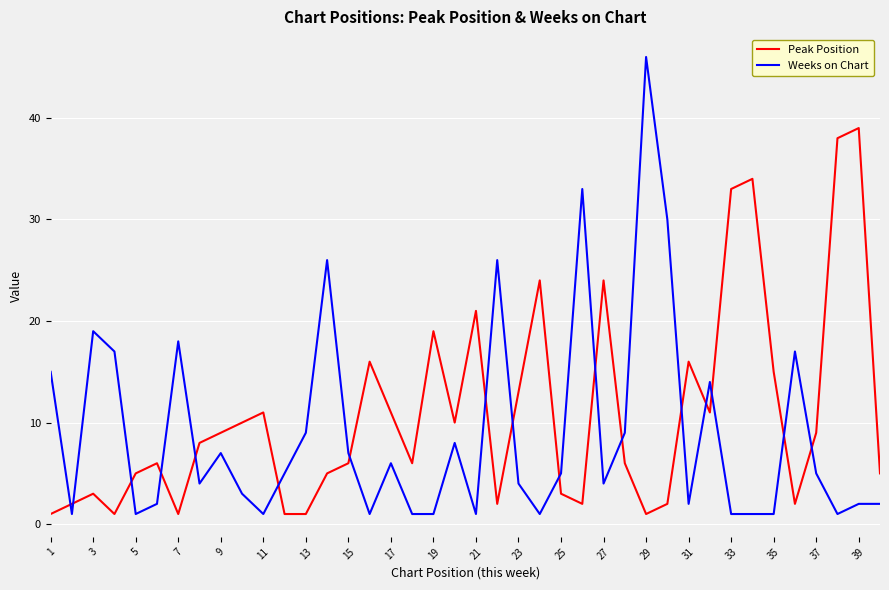

Reading left to right, transcribe all the data shown in this chart.

Peak Position: 1	2	3	1	5	6	1	8	9	10	11	1	1	5	6	16	11	6	19	10	21	2	13	24	3	2	24	6	1	2	16	11	33	34	15	2	9	38	39	5
Weeks on Chart: 15	1	19	17	1	2	18	4	7	3	1	5	9	26	7	1	6	1	1	8	1	26	4	1	5	33	4	9	46	30	2	14	1	1	1	17	5	1	2	2